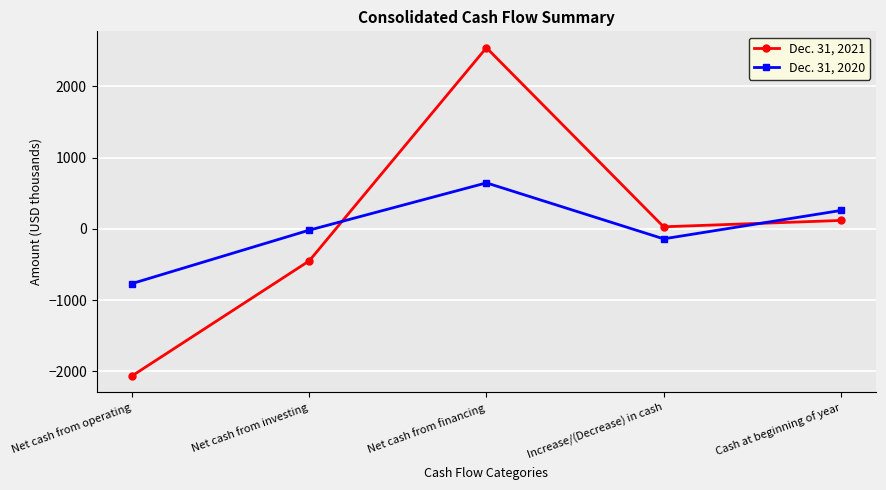

What is the total value across all series at Cash at beginning of year?

376